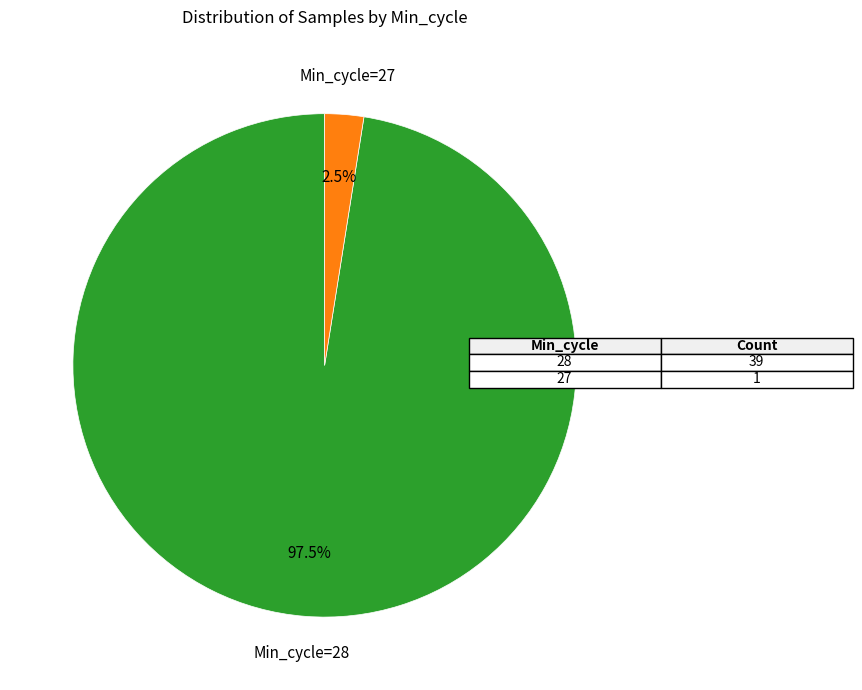

What portion of the pie excludes Min_cycle=27?

97.5%